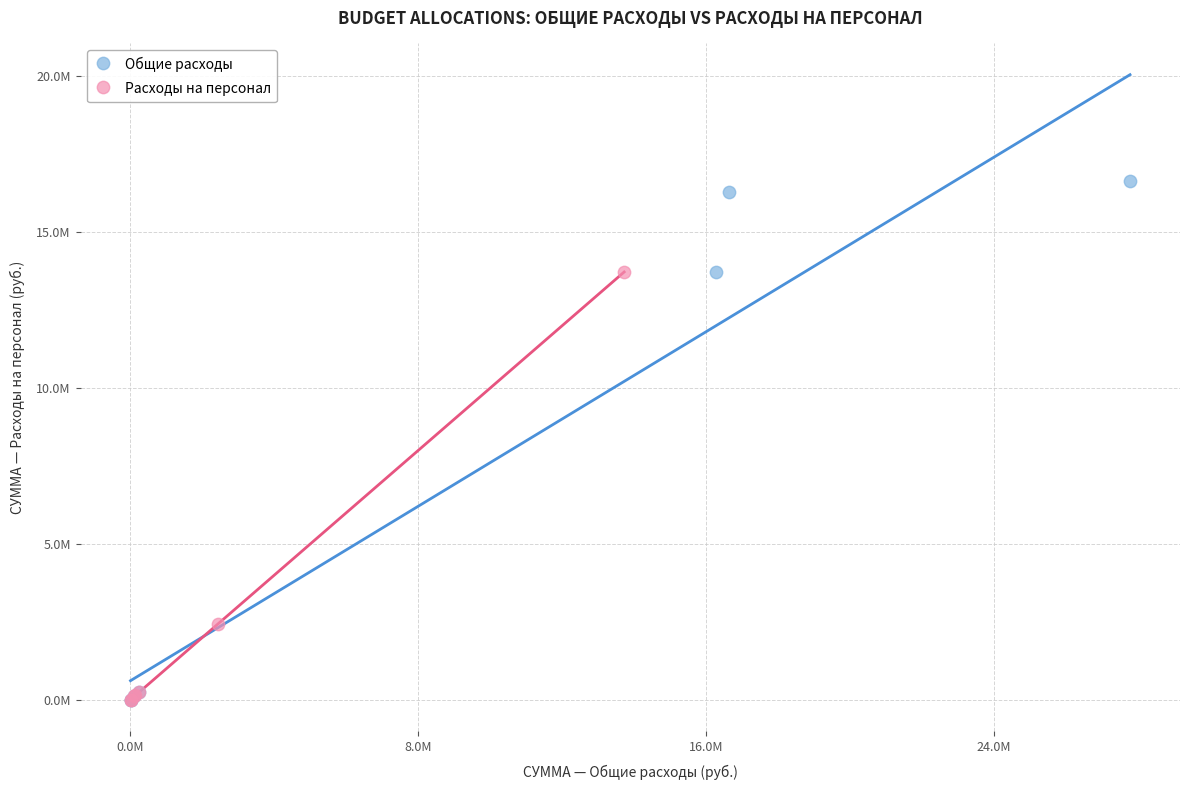

What are all the series names shown in the legend?

Общие расходы, Расходы на персонал